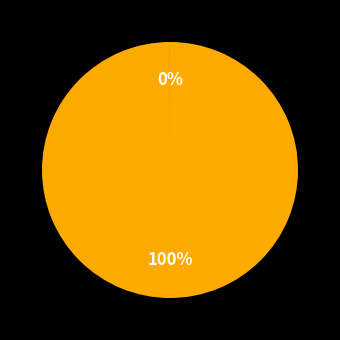

Is there a majority slice in this chart?

Yes